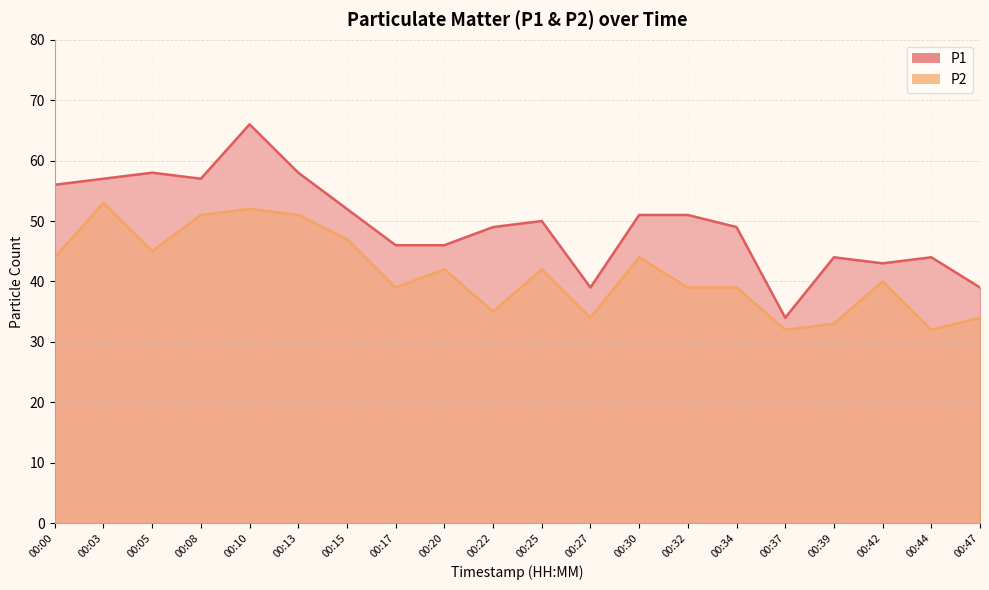

At which category does P2 reach its first local peak?

00:03